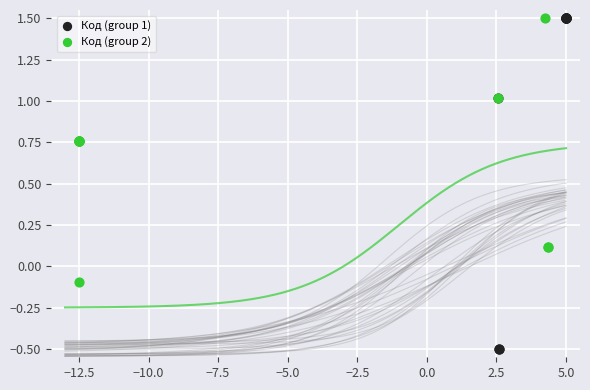

Which series has the largest Y range (max minus min)?

Код (group 1)